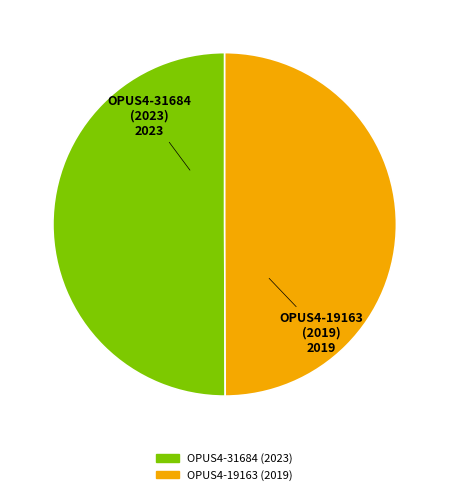

Is the sum of OPUS4-19163 (2019) and OPUS4-31684 (2023) greater than half?

Yes